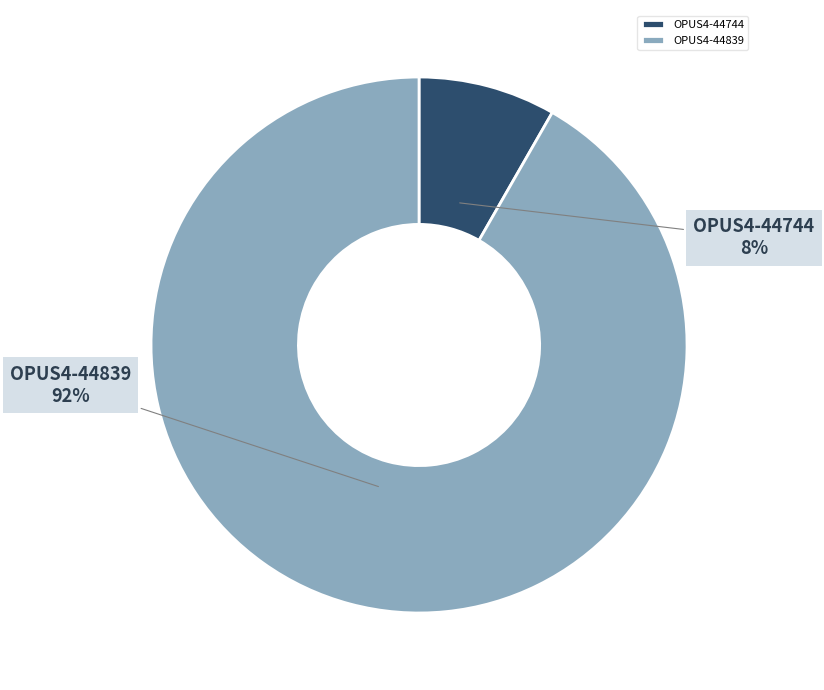

Combined, do OPUS4-44839 and OPUS4-44744 account for over 50%?

Yes